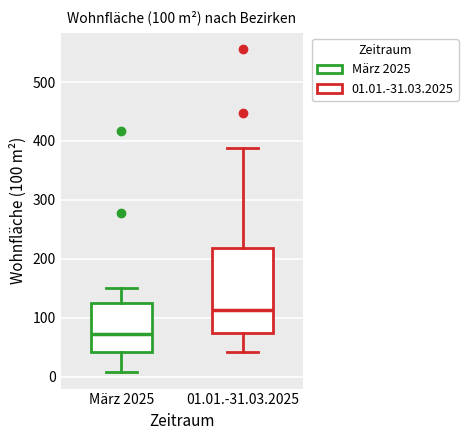

Comparing the boxes themselves (not the whiskers), which one is the tallest?

01.01.-31.03.2025